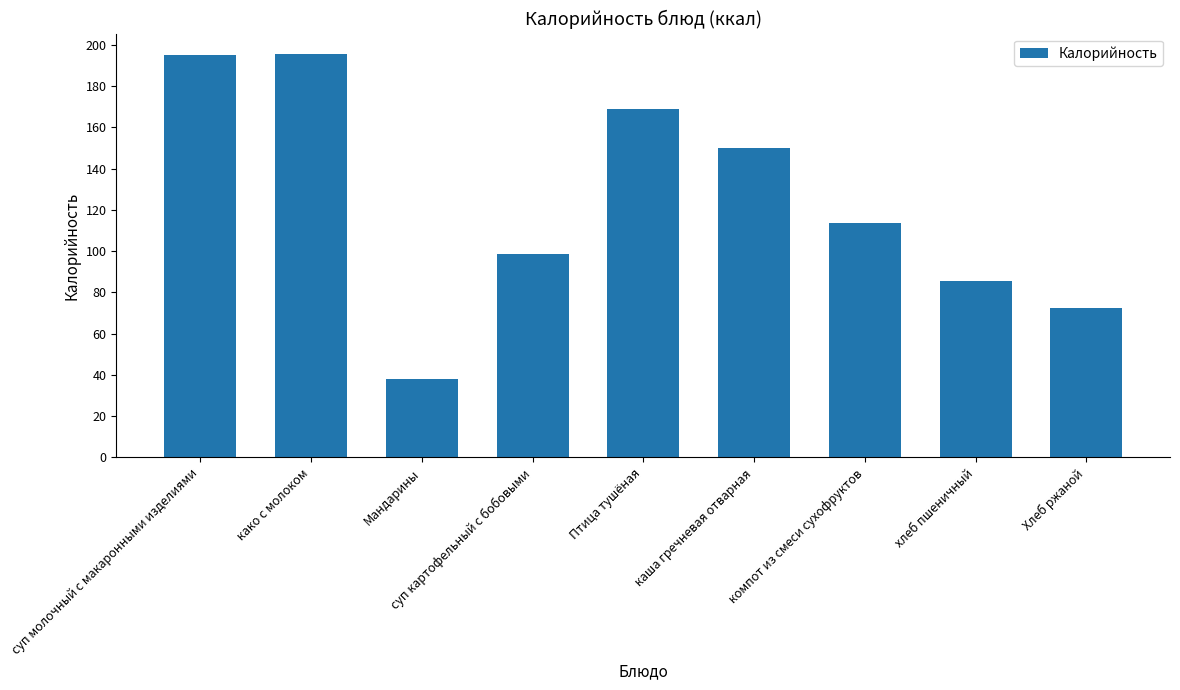

What is the approximate value at суп картофельный с бобовыми?

98.8